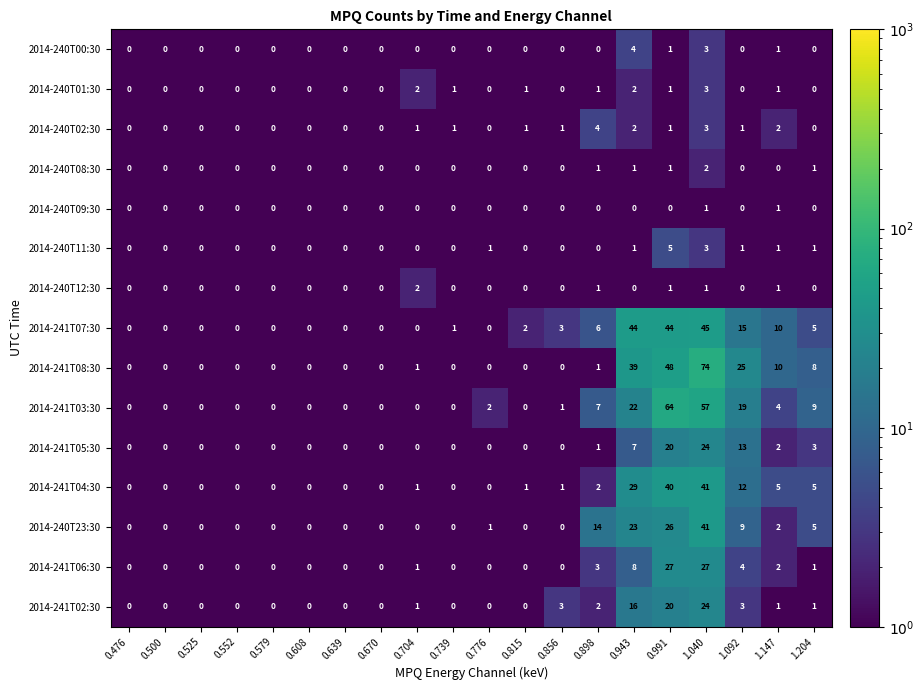

What is the total value across all series at 1.204?

39